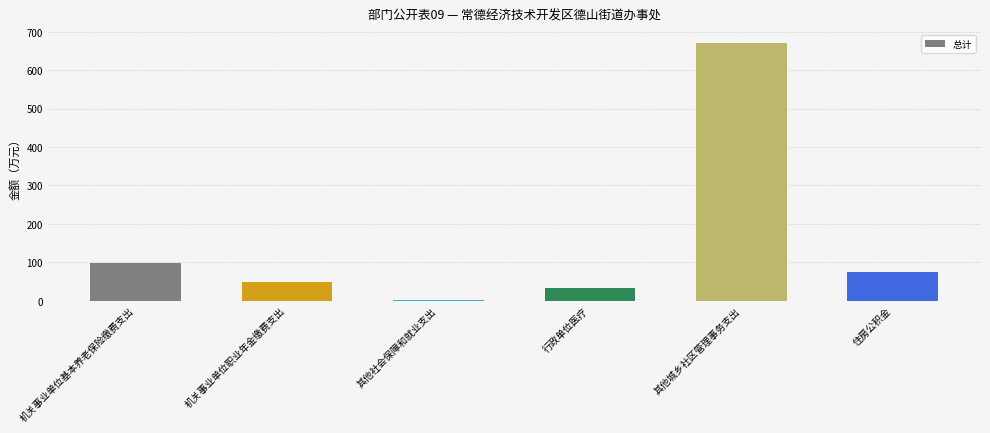

The value at 机关事业单位基本养老保险缴费支出 is 152.3. True or false?

False